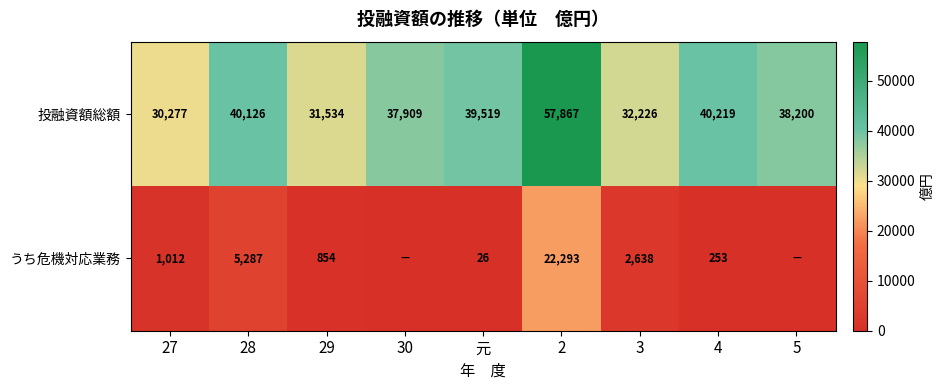

Between 元 and 3, which series saw the biggest shift?

投融資額総額